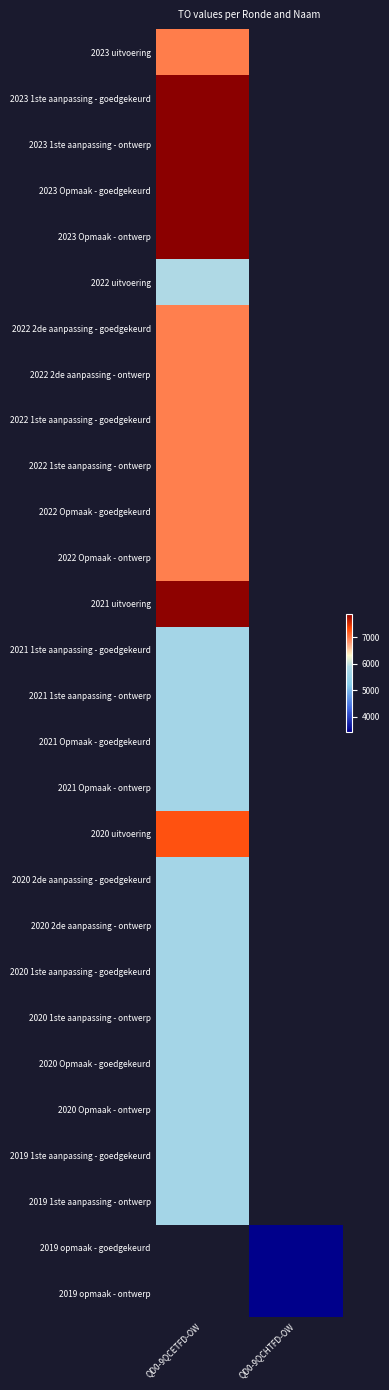

Rank the categories by 2021 1ste aanpassing - goedgekeurd value from highest to lowest.

QD0-9QCETFD-OW, QD0-9QCHTFD-OW